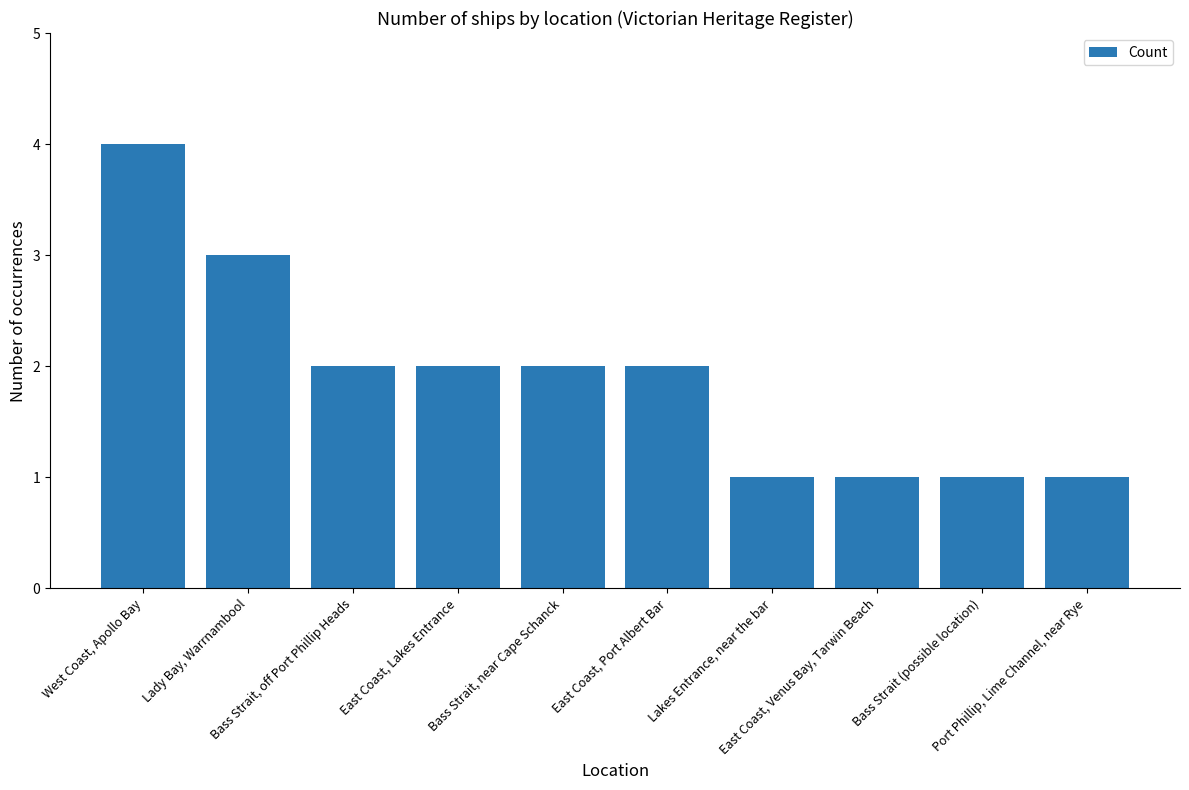

What is the maximum value shown in the chart?

4